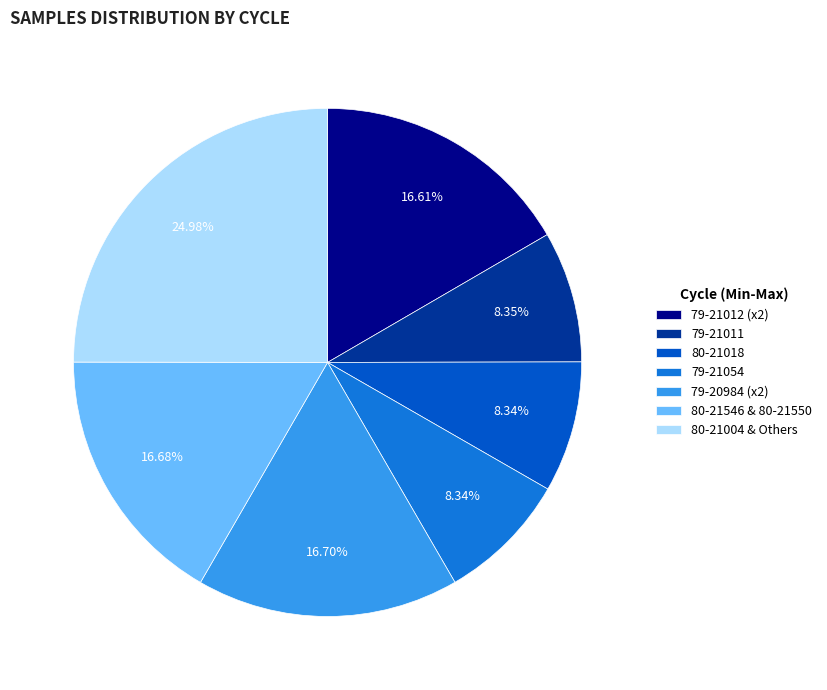

Do 79-20984 (x2) and 79-21012 (x2) together represent more than half of the pie?

No